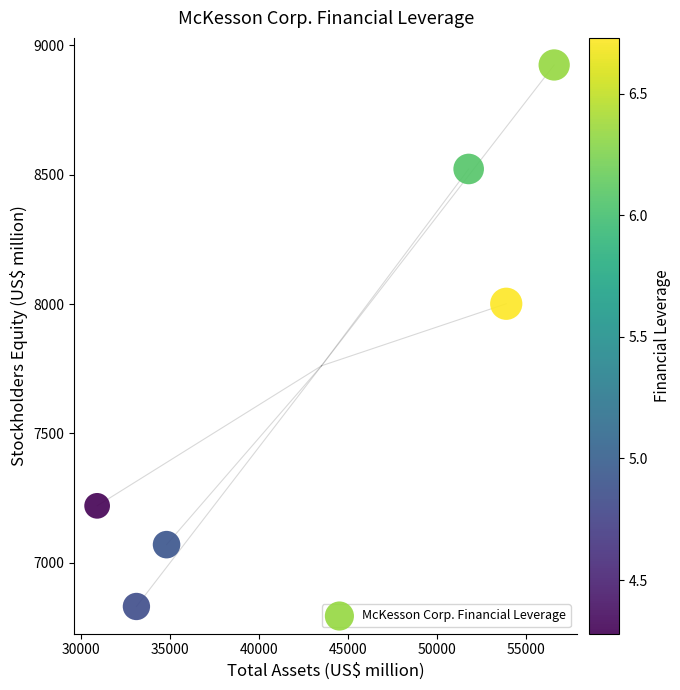

What is the range of Y values (max minus min)?

2093